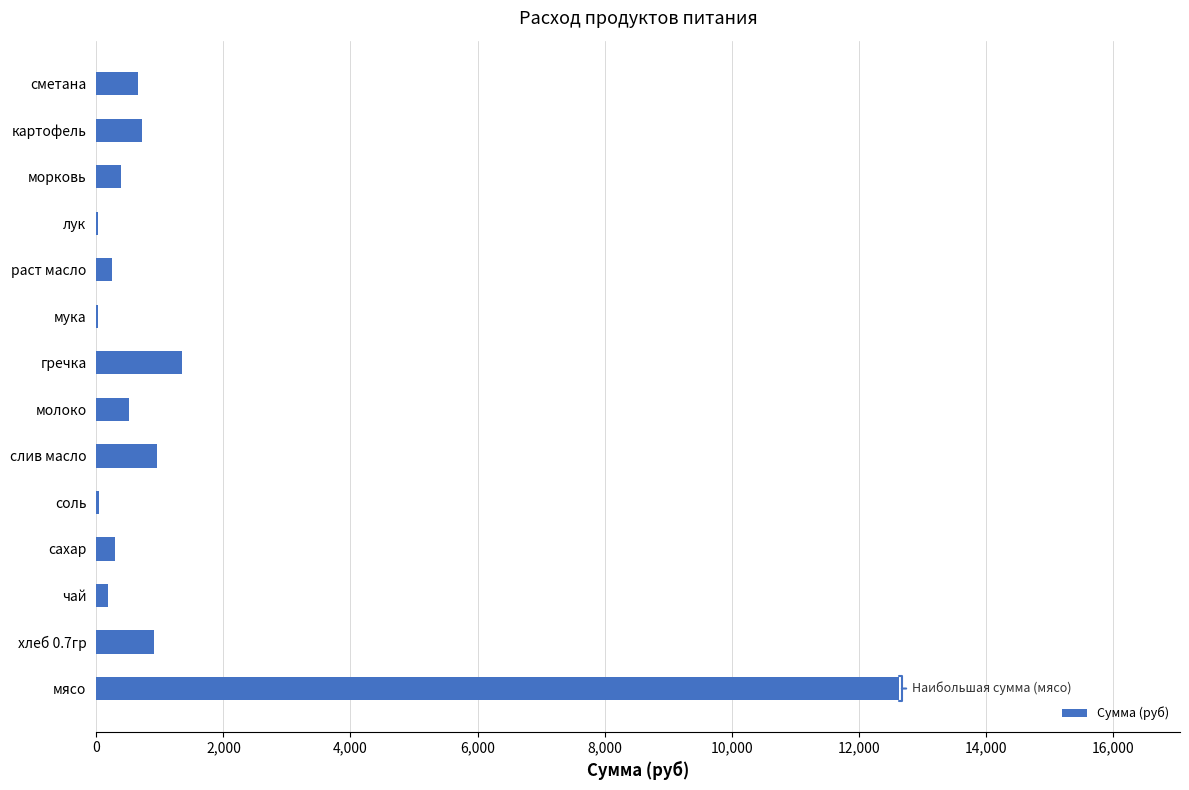

Are the bars grouped side by side (vs. stacked)?

No